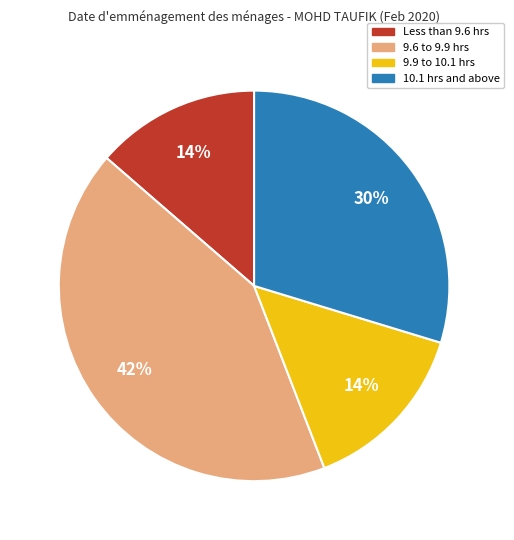

Does any single category account for the majority?

No